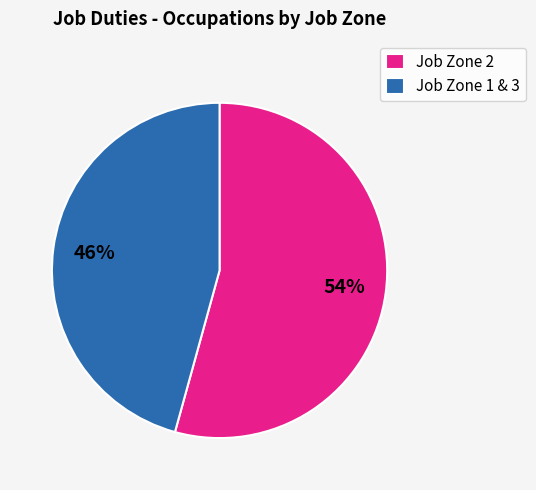

Rank the categories by value from highest to lowest.

Job Zone 2, Job Zone 1 & 3